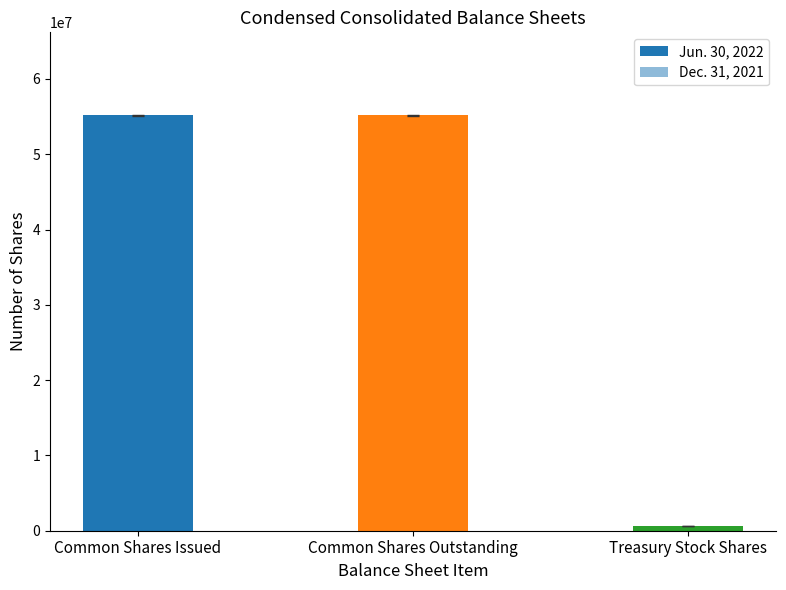

What is the label of the 3rd bar from the left?

Treasury Stock Shares